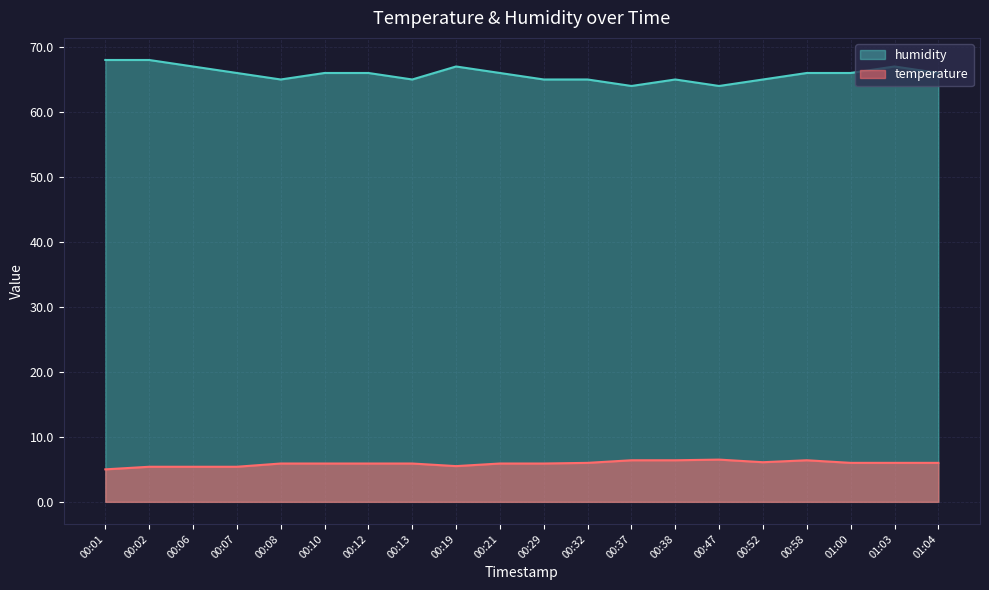

True or false: temperature and humidity cross at least once.

False